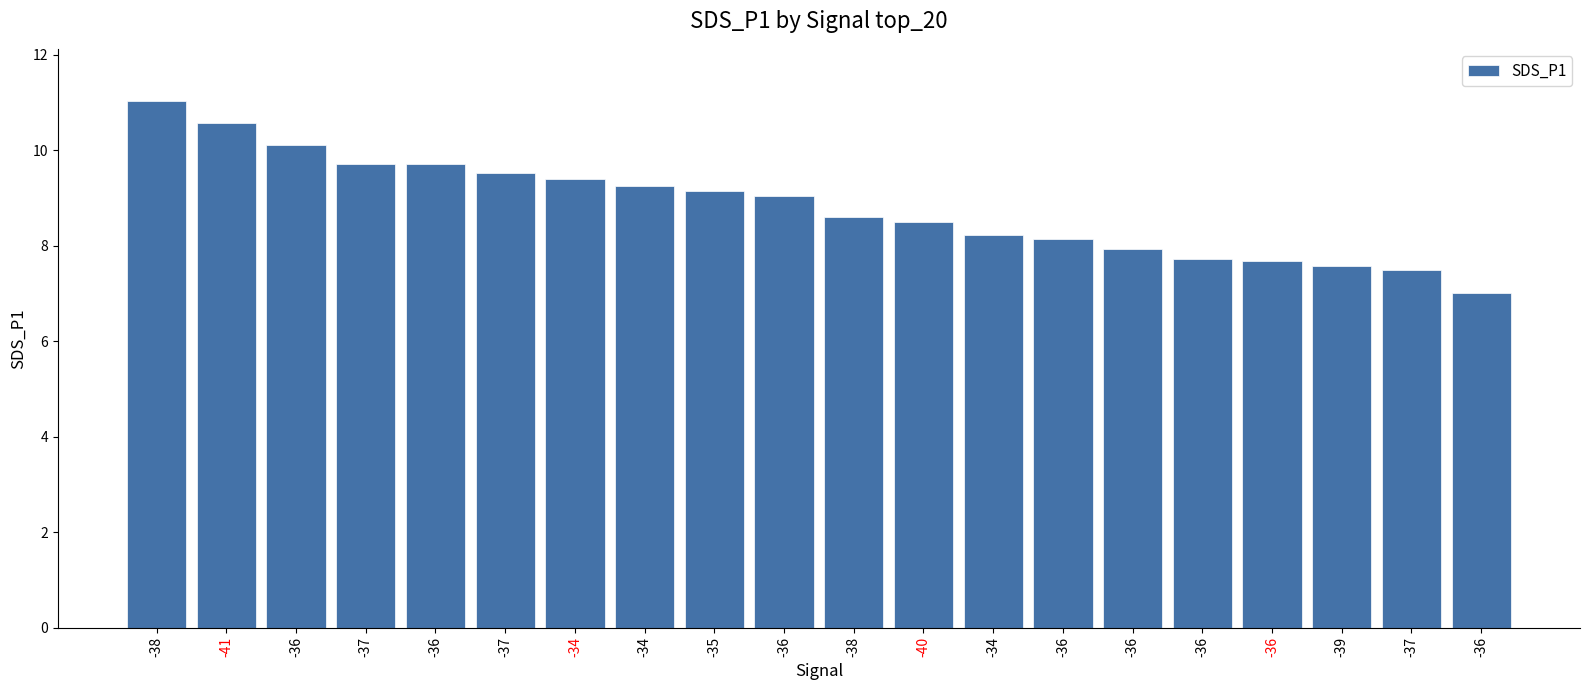

What is the difference between the maximum and second lowest values?

3.5